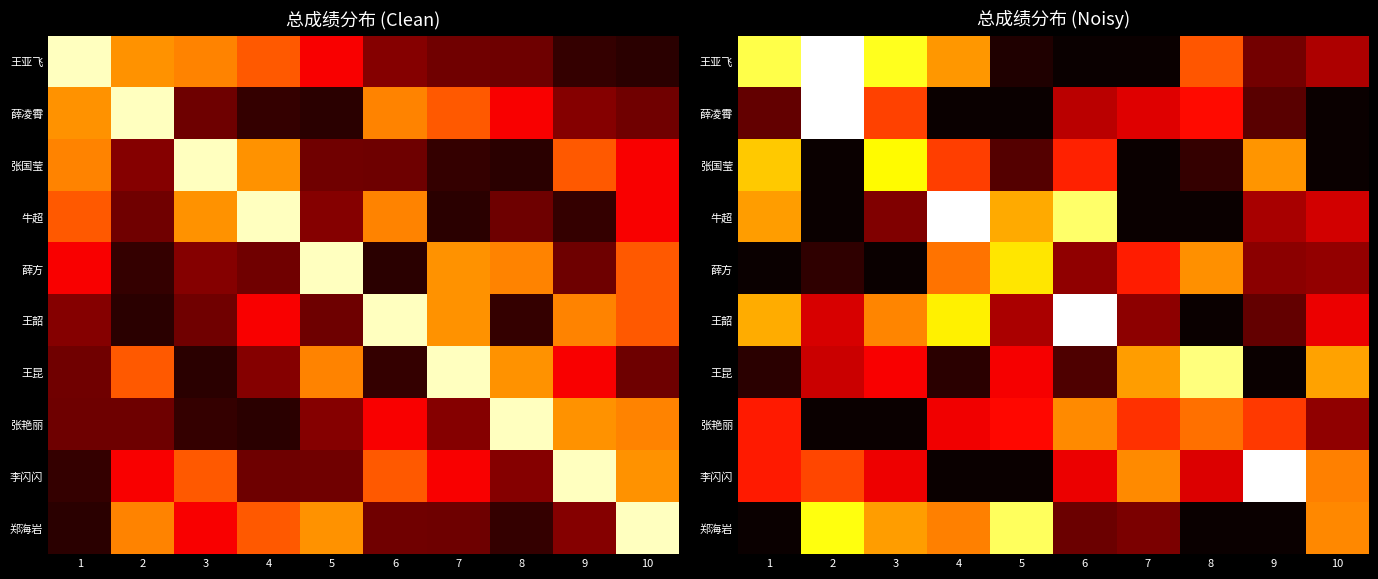

How many values in the 王韶 series exceed 83?

5